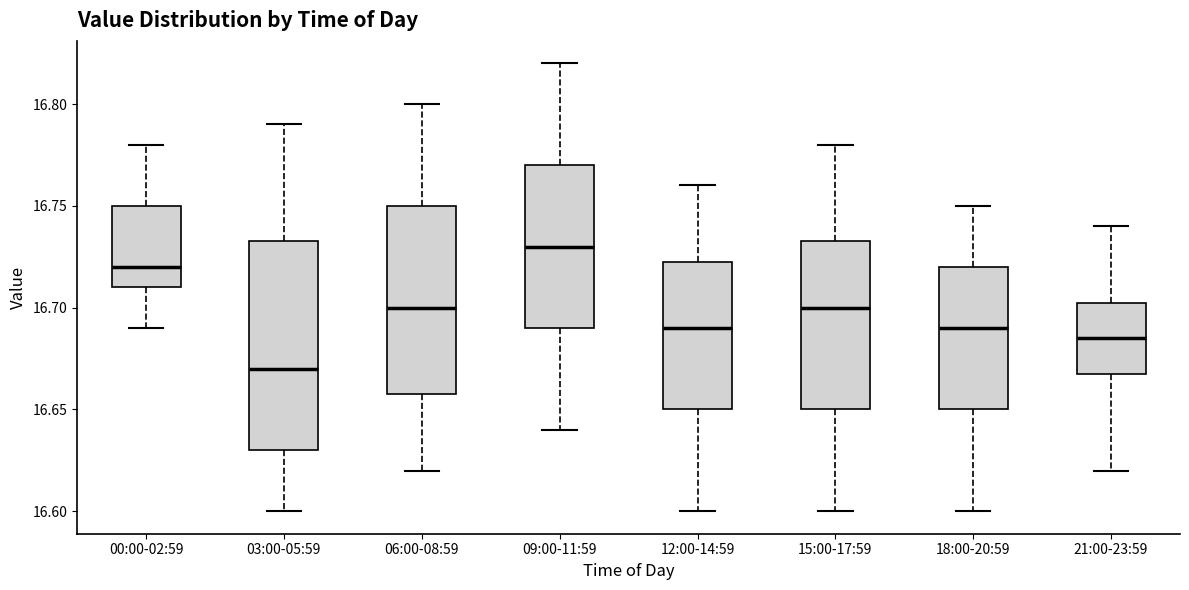

Comparing the boxes themselves (not the whiskers), which one is the tallest?

03:00-05:59